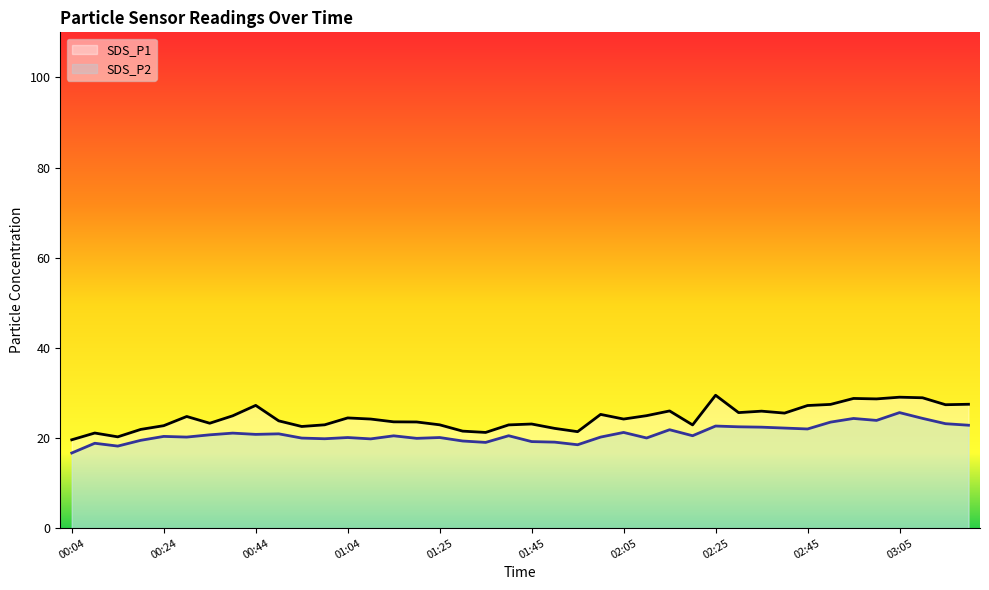

What is the total value across all series at 02:25?

52.1